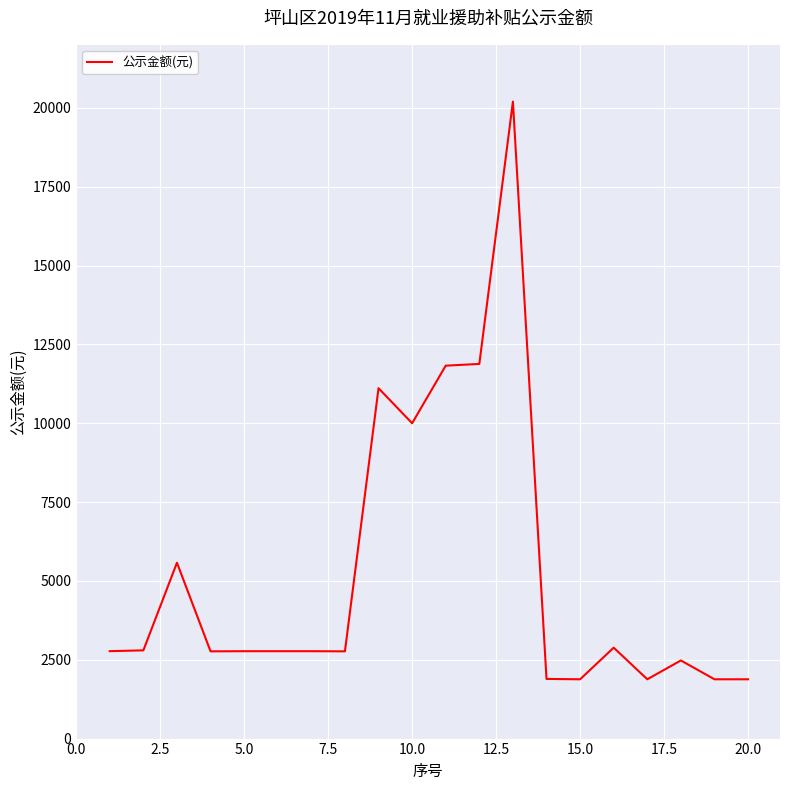

What is the maximum value shown in the chart?

20199.8